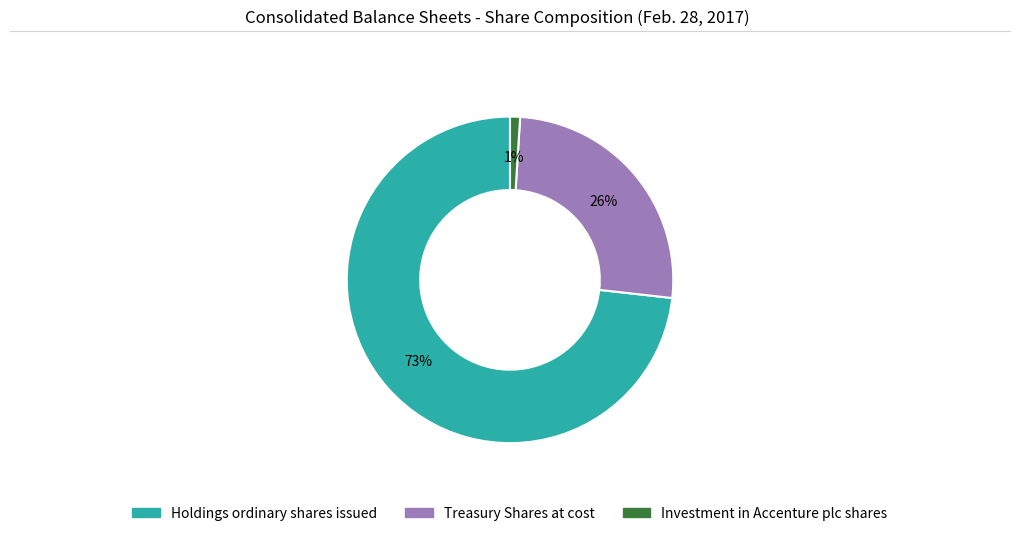

Which category has the biggest portion of the pie?

Holdings ordinary shares issued